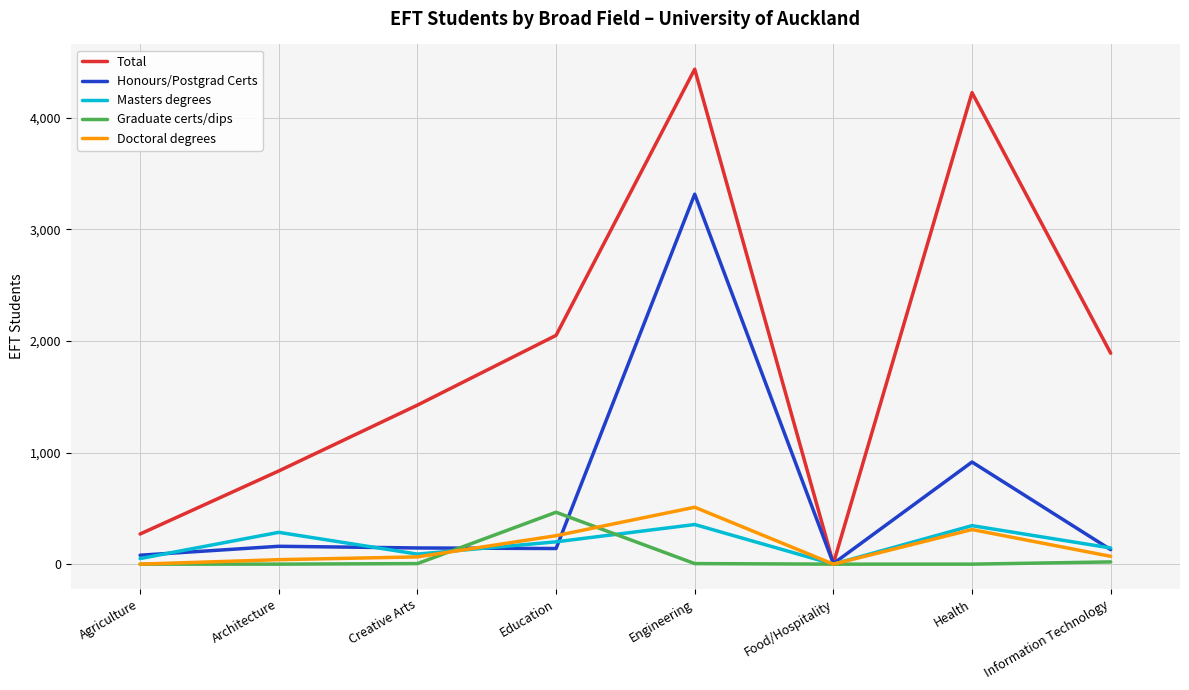

True or false: Masters degrees and Doctoral degrees cross at least once.

True